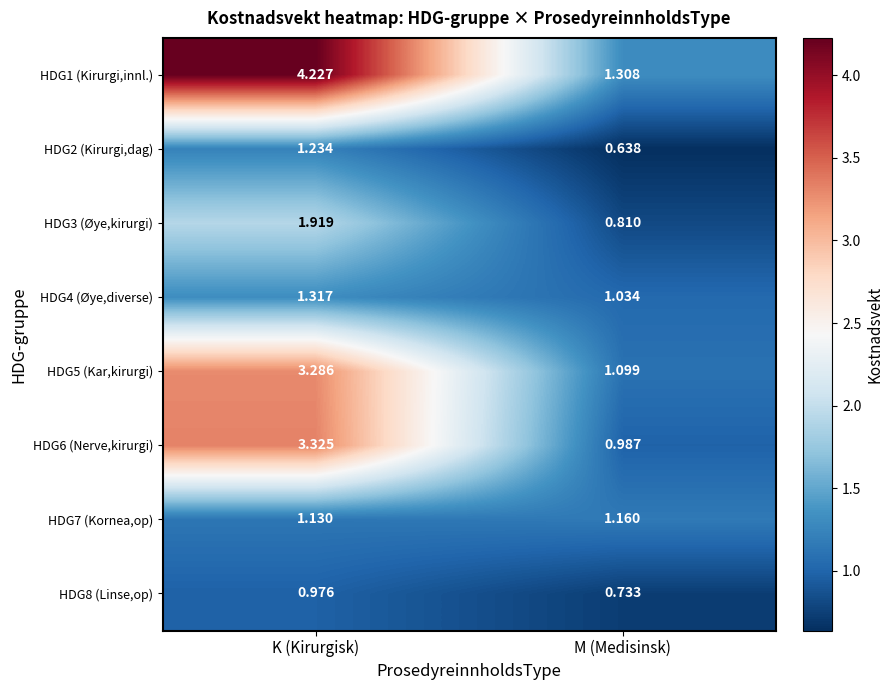

Where is HDG1 (Kirurgi,innl.) nearest to the value 2?

M (Medisinsk)